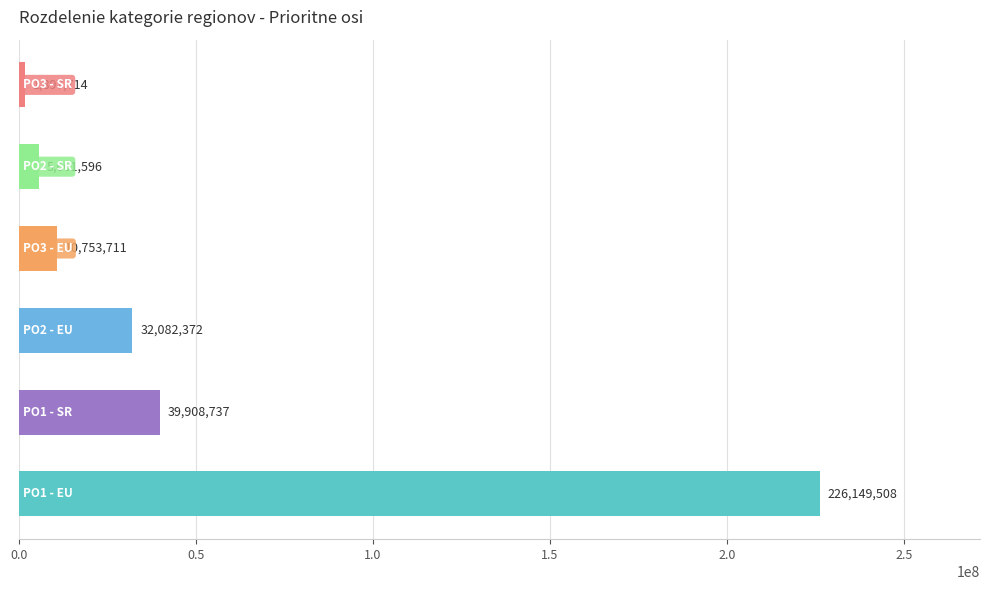

Reading bottom to top, transcribe all the data shown in this chart.

226149508	39908737	32082372	10753711	5661596	1897714